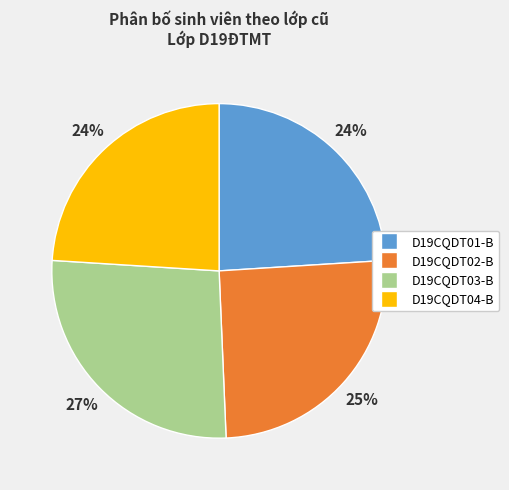

Which slice is the largest?

D19CQDT03-B